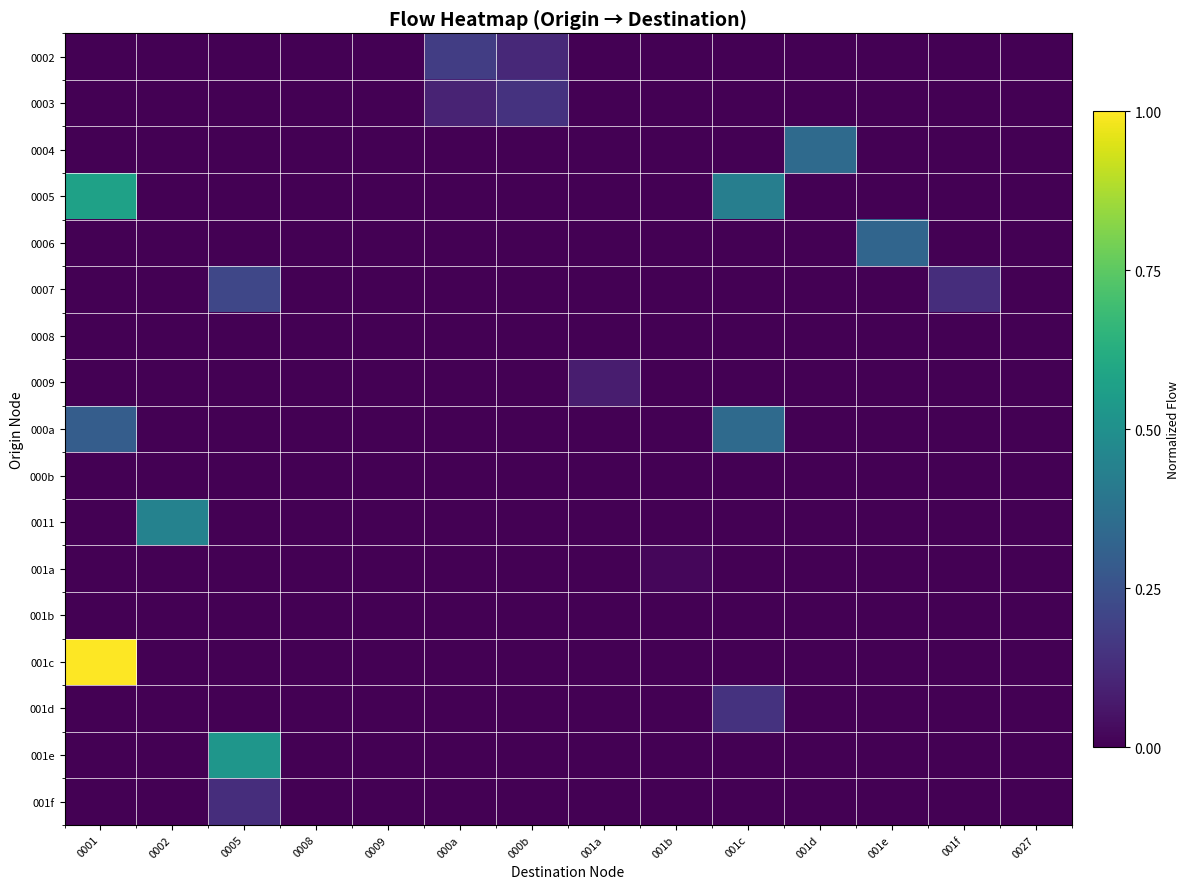

At how many categories does at least one series exceed 0?

11